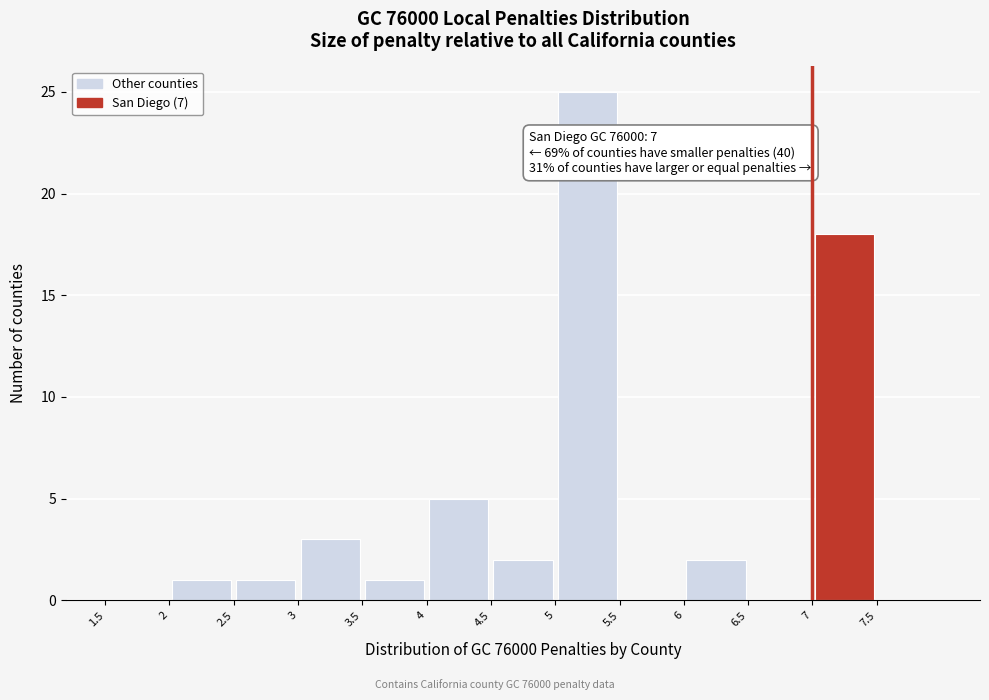

Which range on the x-axis has the tallest bar?

5.0 to 5.5